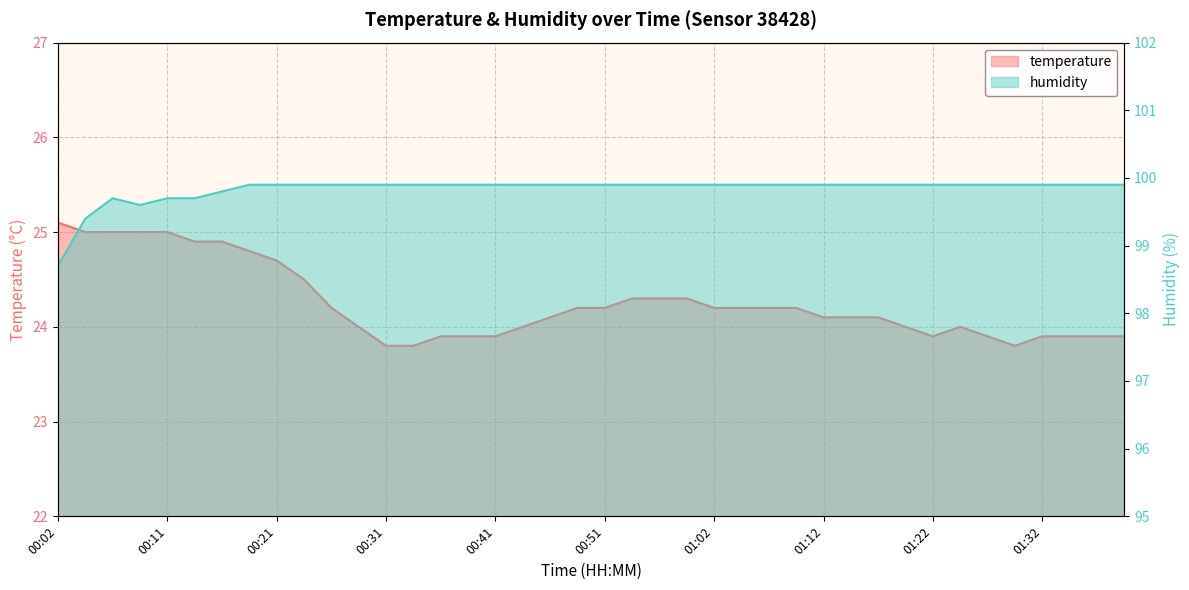

The humidity series shows 99.9 at 00:51. True or false?

True